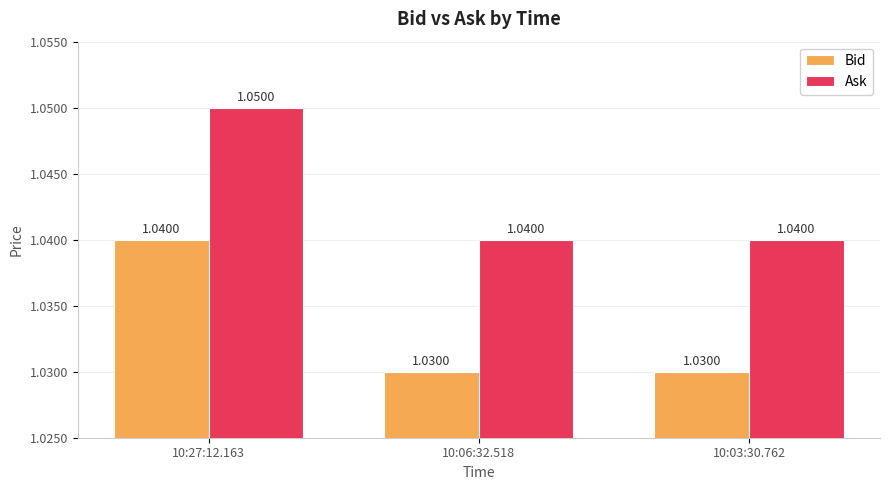

List the series in order of their peak value, lowest first.

Bid, Ask